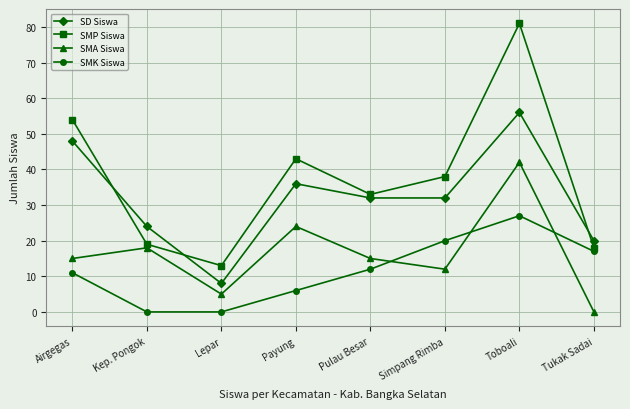

At which category is the sum across all series the highest?

Toboali